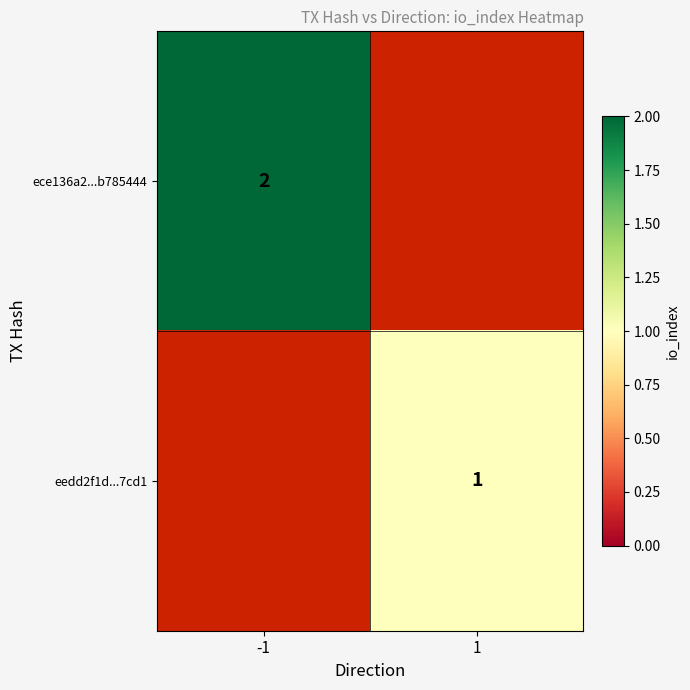

What is the smallest value displayed?

1.0